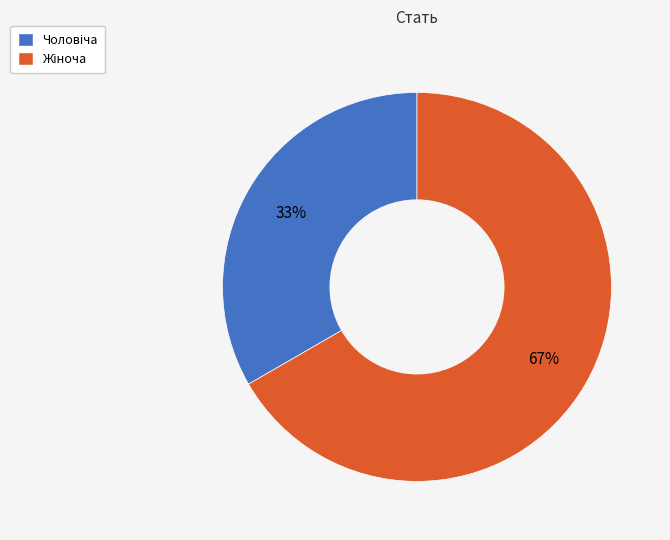

To the nearest percent, what is the average slice percentage?

50%